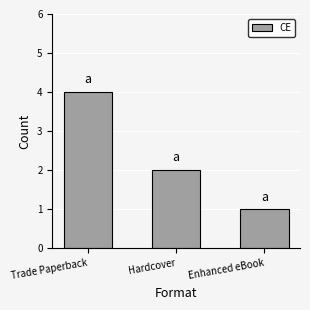

Reading right to left, what are all the values shown in this chart?

1	2	4